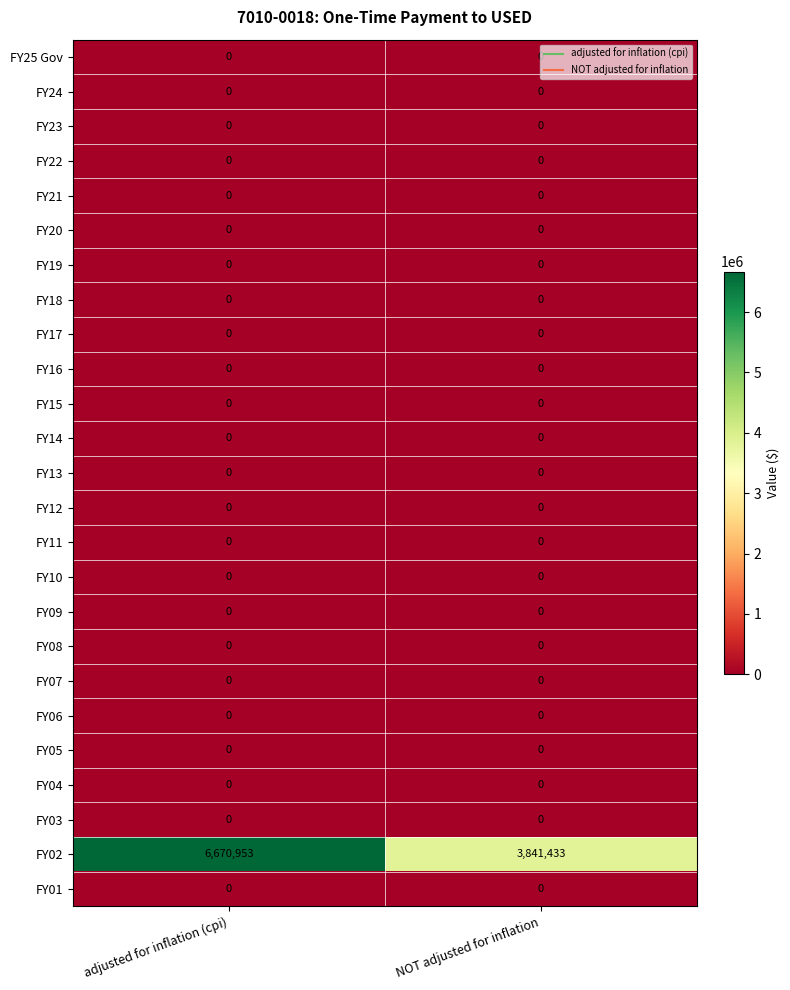

How many distinct data groups are displayed?

25